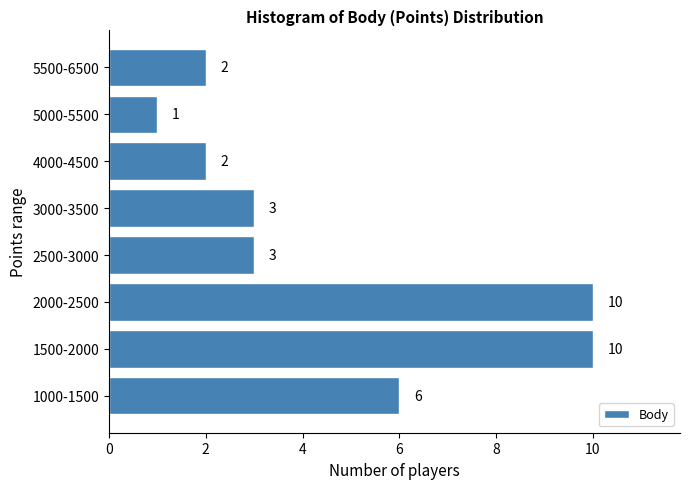

Reading bottom to top, transcribe all the data shown in this chart.

6	10	10	3	3	2	1	2